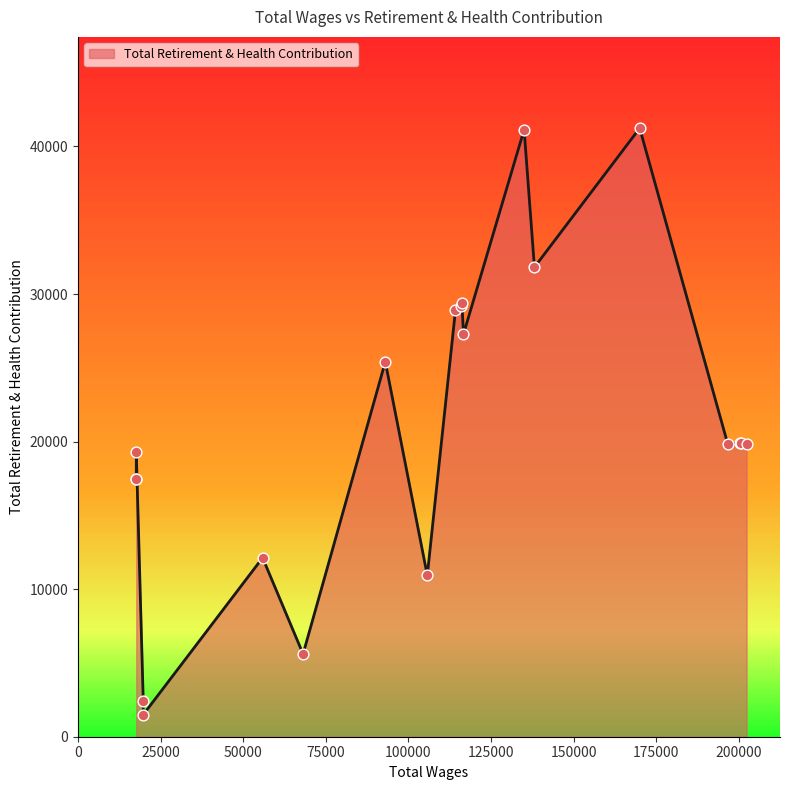

What is the ratio of the value at 18 to the value at 11?

1.6